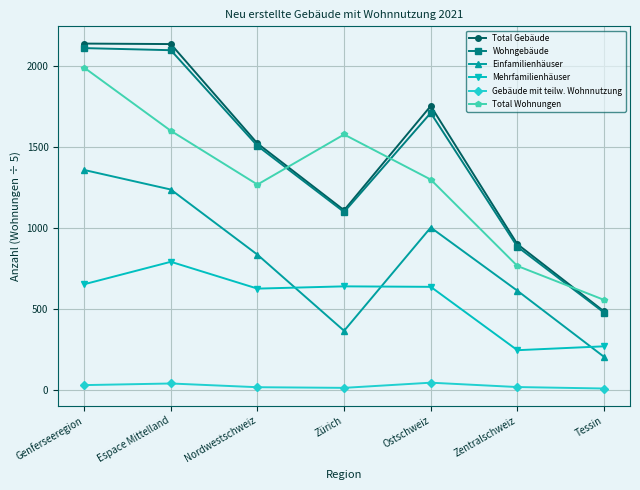

What is the label of the 3rd point from the right?

Ostschweiz